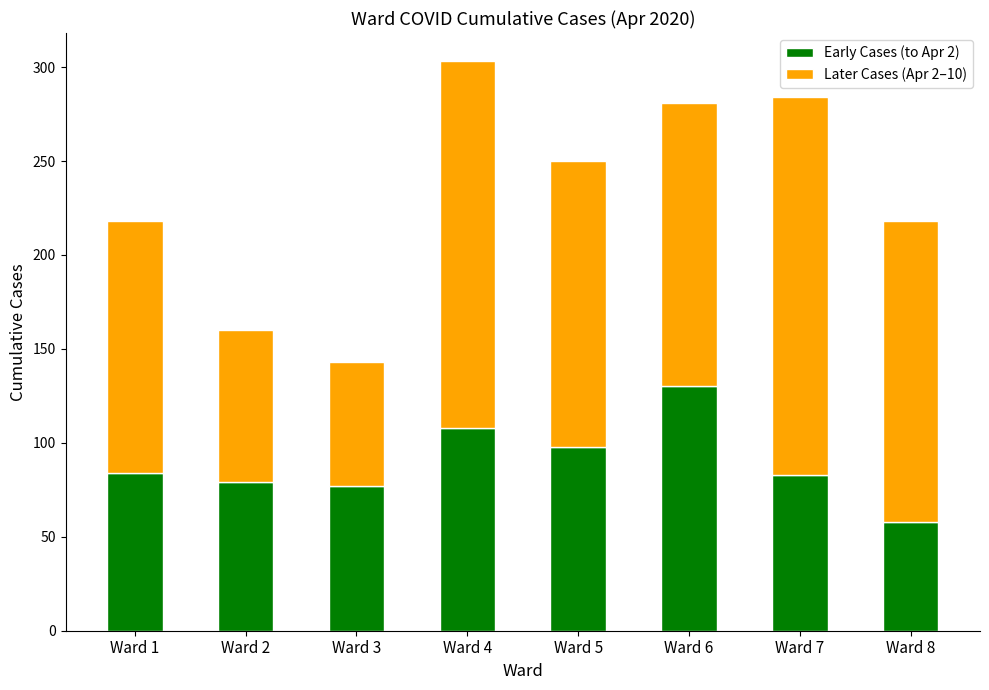

What is the total value across all series at Ward 2?

160